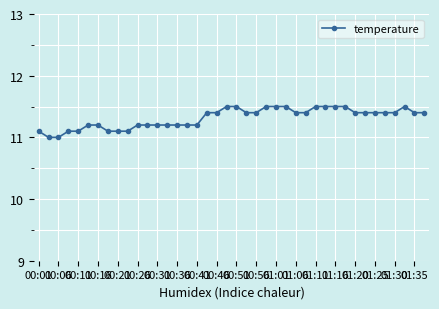

Reading left to right, extract all data points from this chart.

11.1	11.0	11.0	11.1	11.1	11.2	11.2	11.1	11.1	11.1	11.2	11.2	11.2	11.2	11.2	11.2	11.2	11.4	11.4	11.5	11.5	11.4	11.4	11.5	11.5	11.5	11.4	11.4	11.5	11.5	11.5	11.5	11.4	11.4	11.4	11.4	11.4	11.5	11.4	11.4